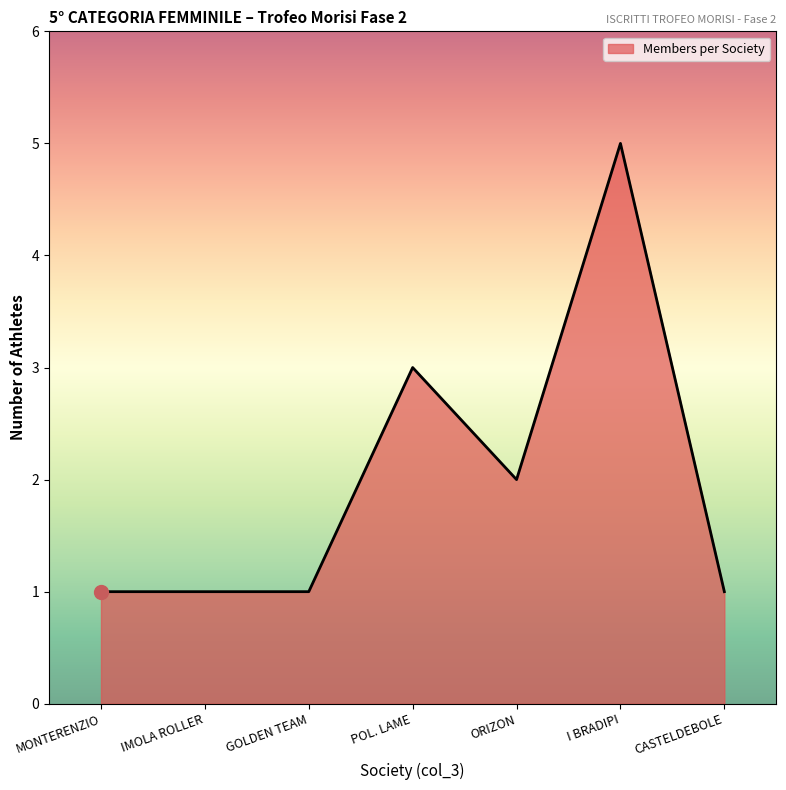

What position from the left is I BRADIPI?

6